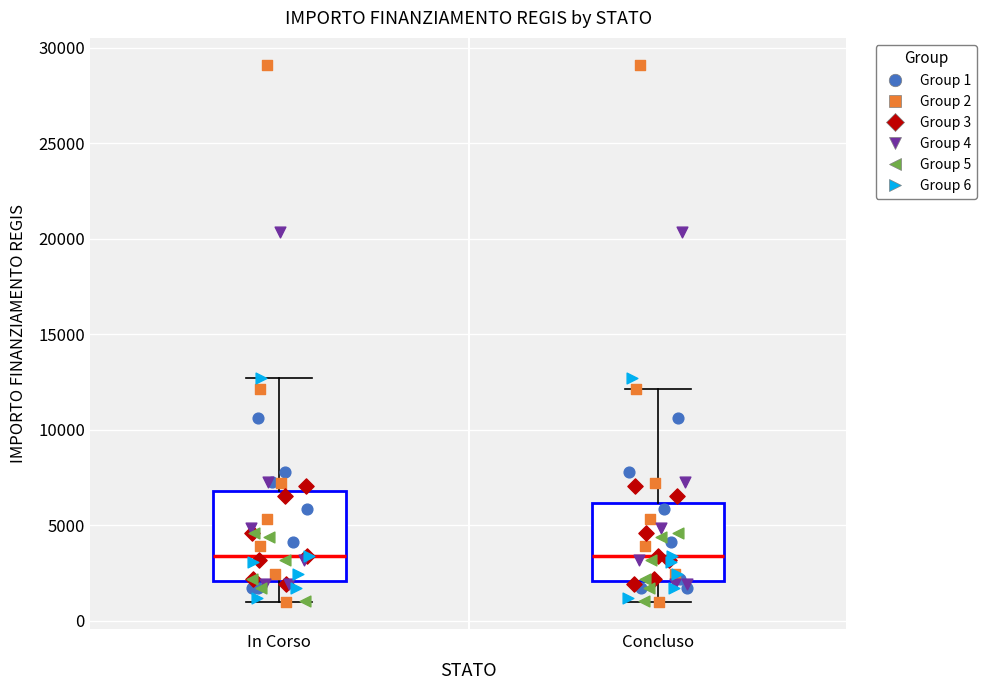

Where does the median line of the box for In Corso sit on the y-axis? The values are not printed on the chart, so give them approximately, as read against the axis.

3500